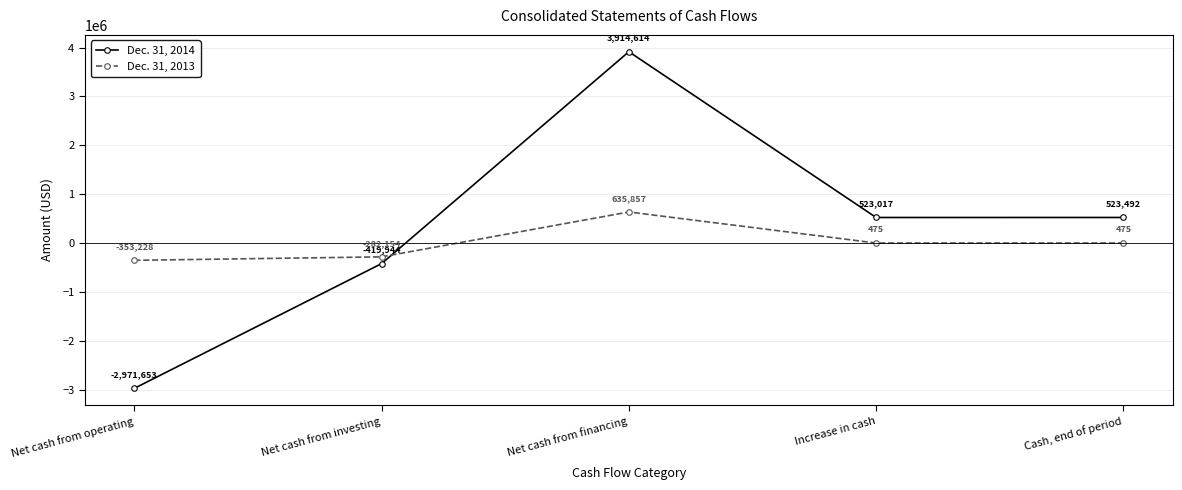

How many data points in Dec. 31, 2014 are less than 523017?

2